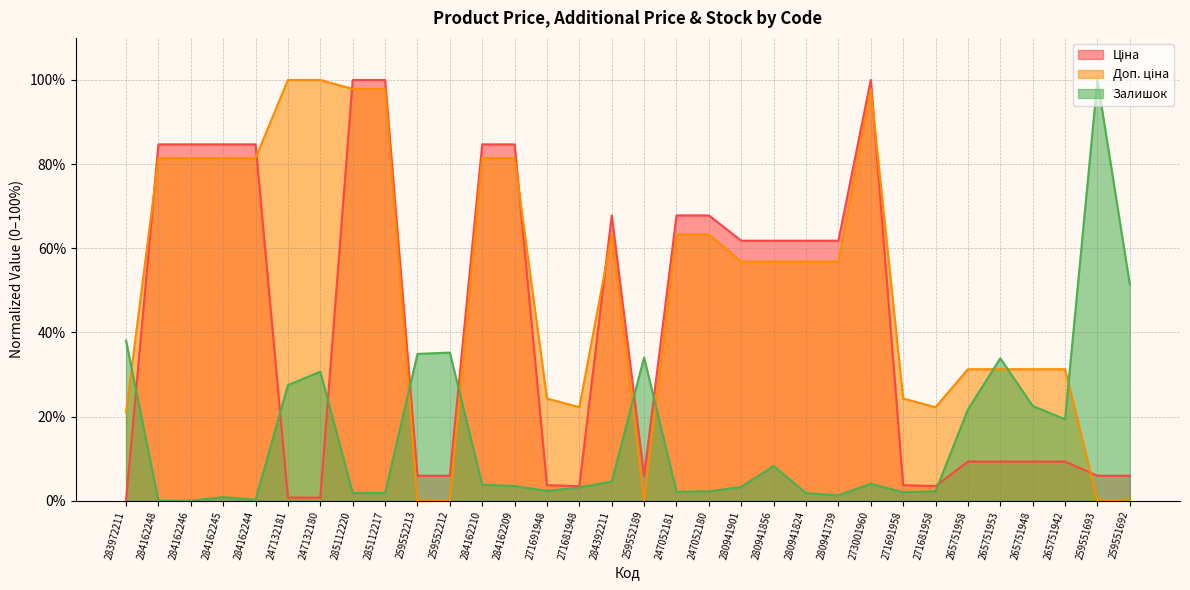

True or false: Ціна has more than 2 interior local peaks.

False